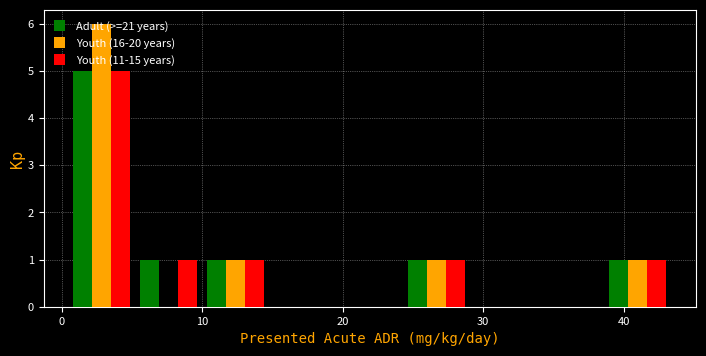

What is the height of the Youth (16-20 years) bar covering 0 to 5 on the x-axis? Neither the bar edges nor the heights are printed on the chart, so give them approximately, as read against the axes.

6